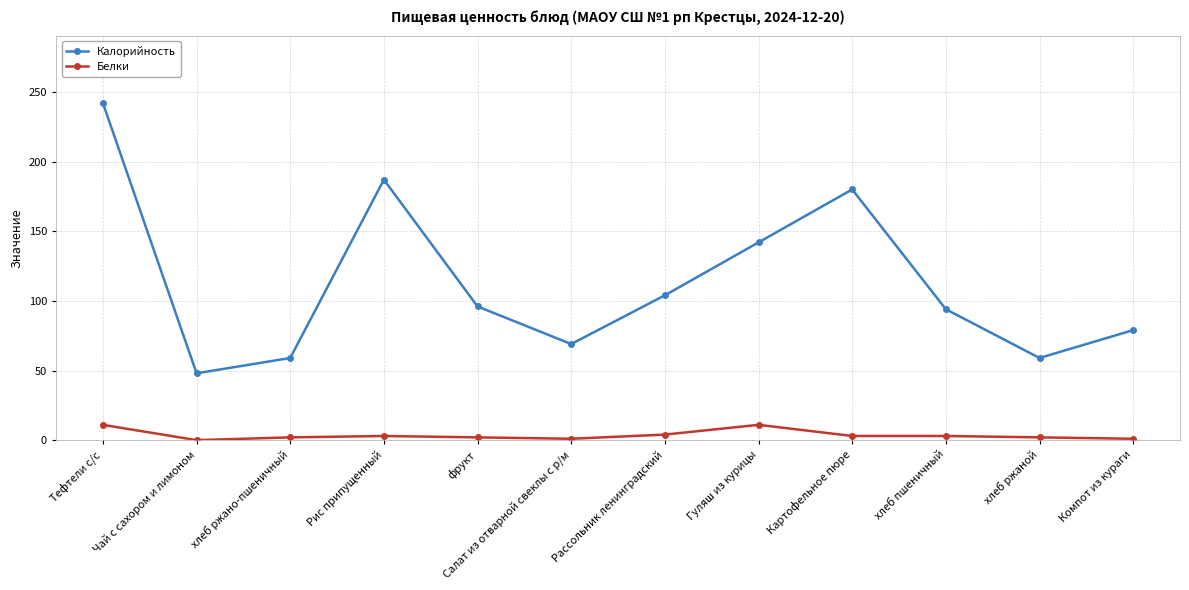

True or false: Белки has a value of 2 at хлеб ржаной.

True